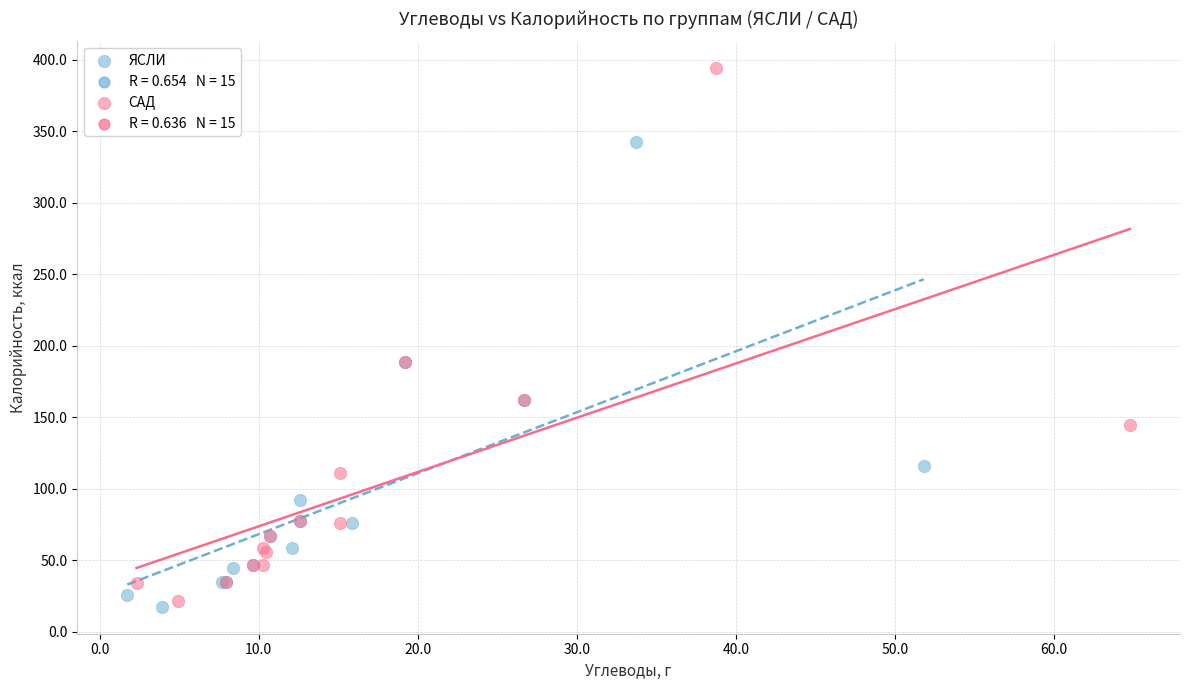

Which series contains the highest Y value?

САД